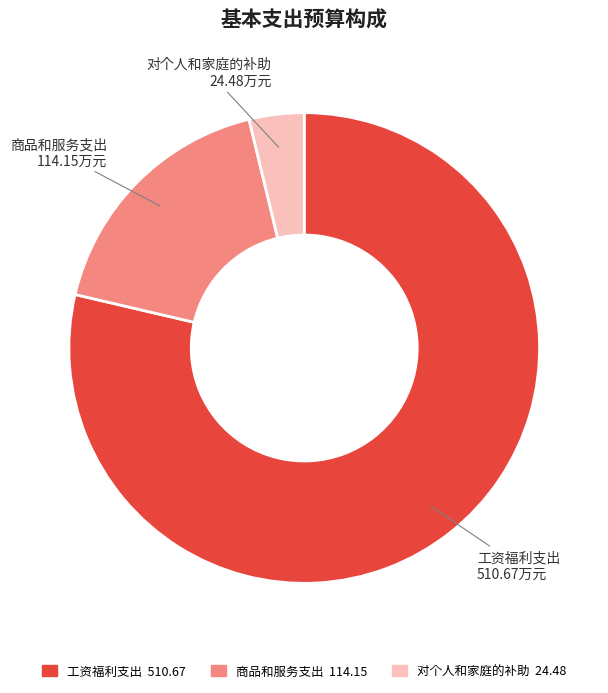

What is the majority slice?

工资福利支出